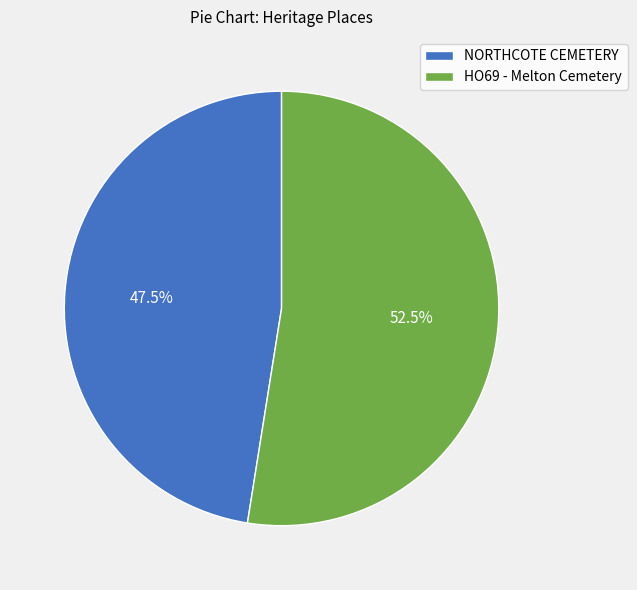

How many segments does this pie chart have?

2